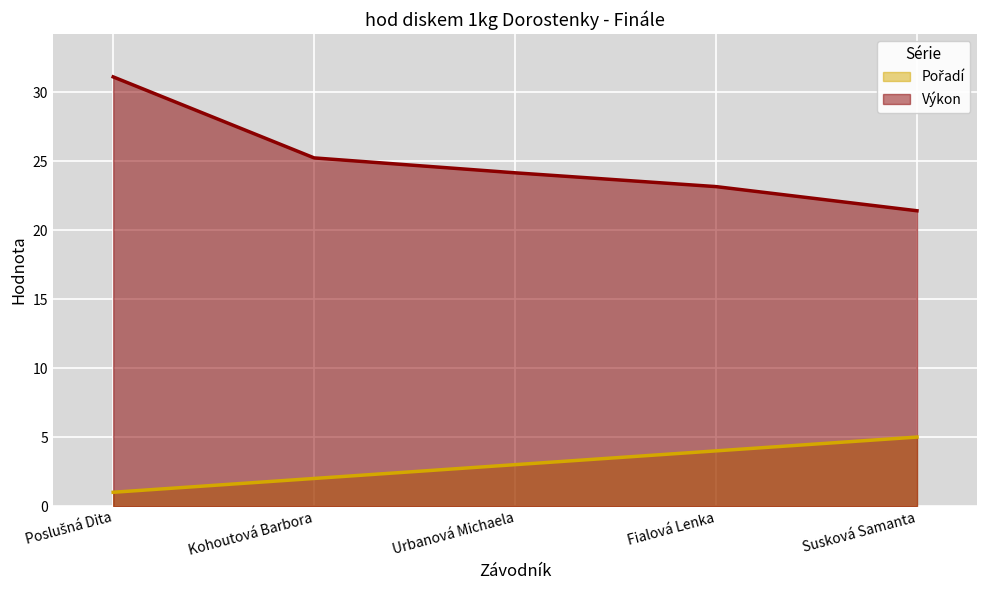

Where does the Pořadí series first go above 3?

Fialová Lenka